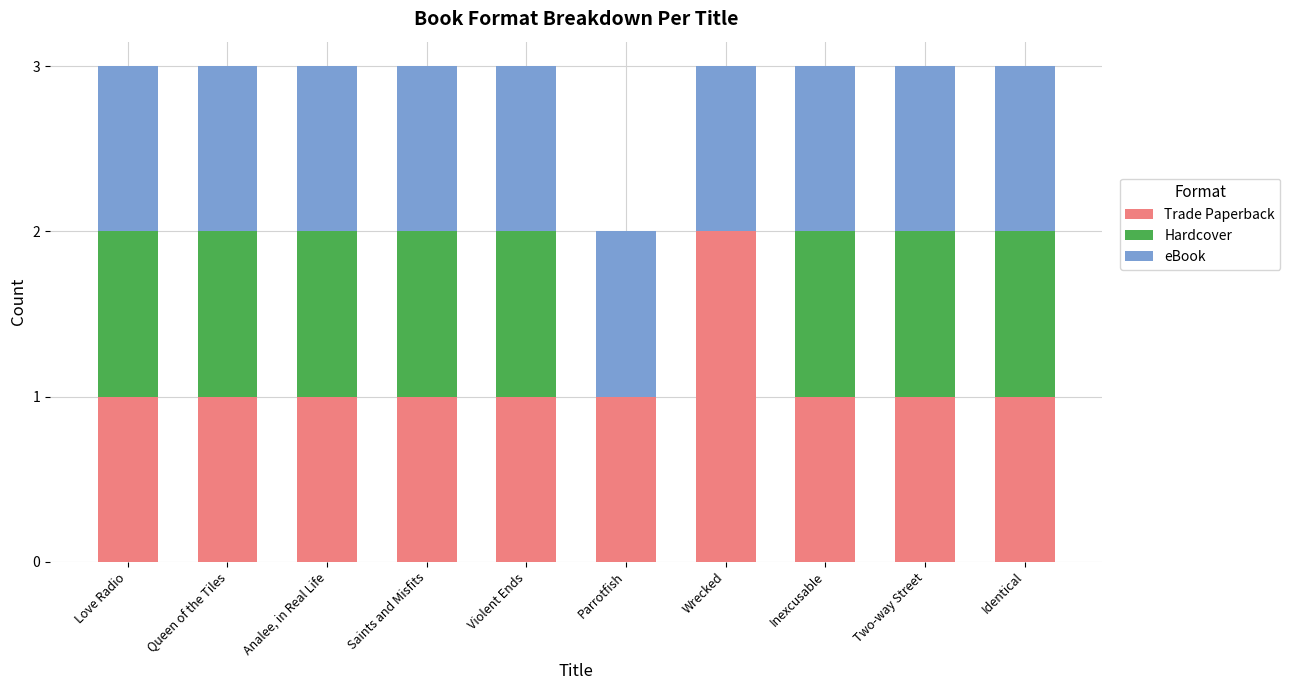

Does the chart contain stacked bars?

Yes